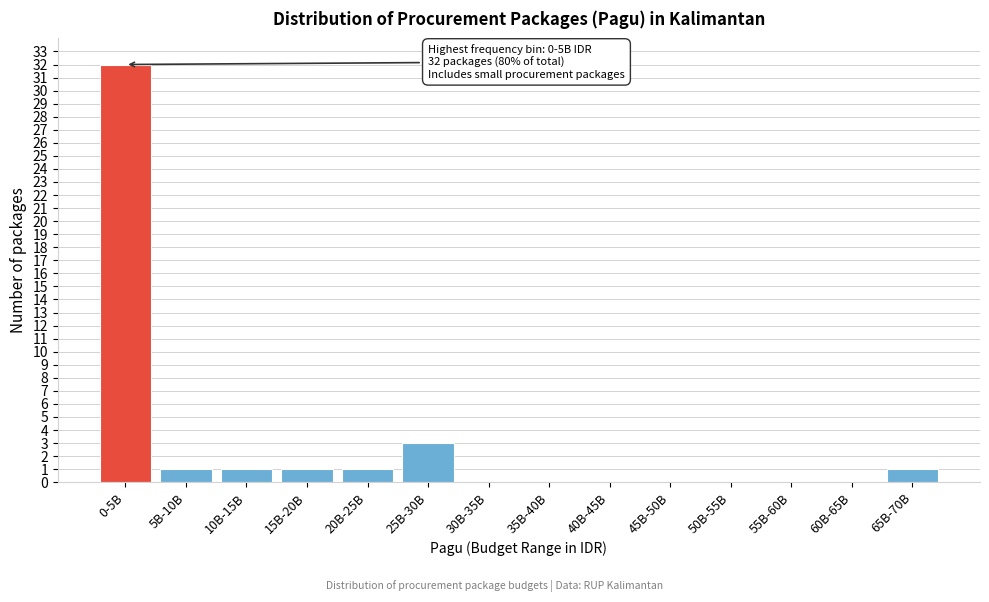

Reading left to right, extract all data points from this chart.

0-5B=32	5B-10B=1	10B-15B=1	15B-20B=1	20B-25B=1	25B-30B=3	30B-35B=0	35B-40B=0	40B-45B=0	45B-50B=0	50B-55B=0	55B-60B=0	60B-65B=0	65B-70B=1